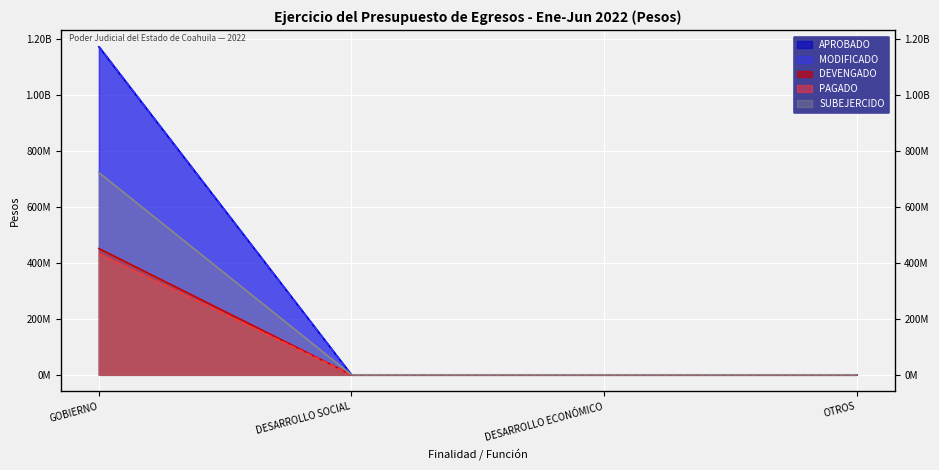

At which label does DEVENGADO reach its minimum?

DESARROLLO SOCIAL